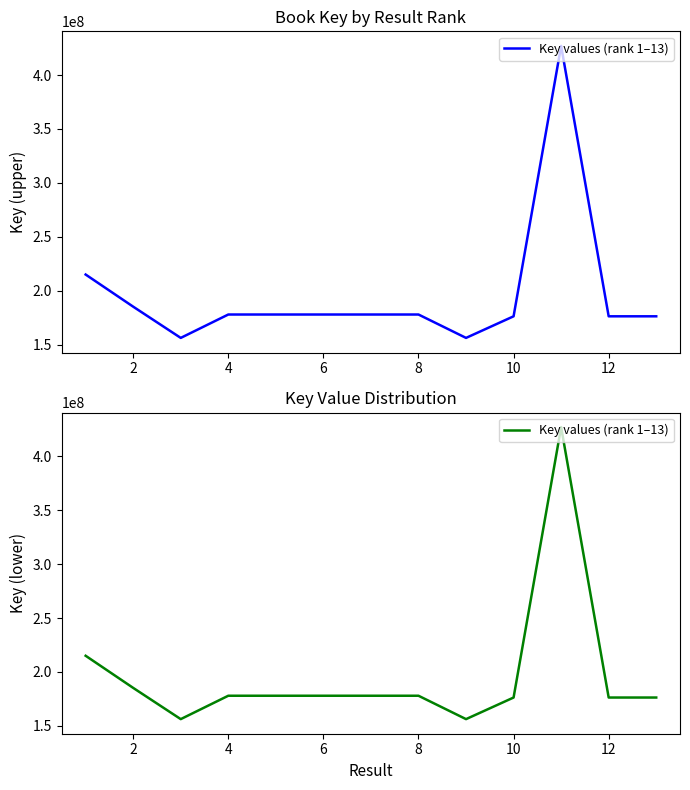

Reading left to right, extract all data points from this chart.

215000264	185204286	156239880	177930569	177930170	177929656	177929428	177931237	156240782	176266151	427043885	176265901	176267060